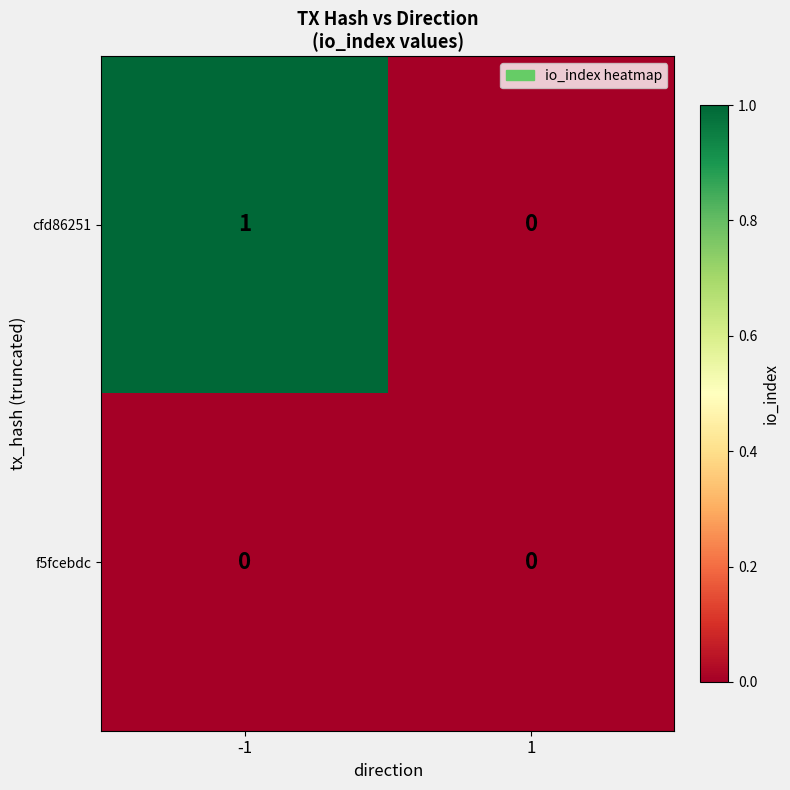

Which label corresponds to the largest value in the chart?

-1